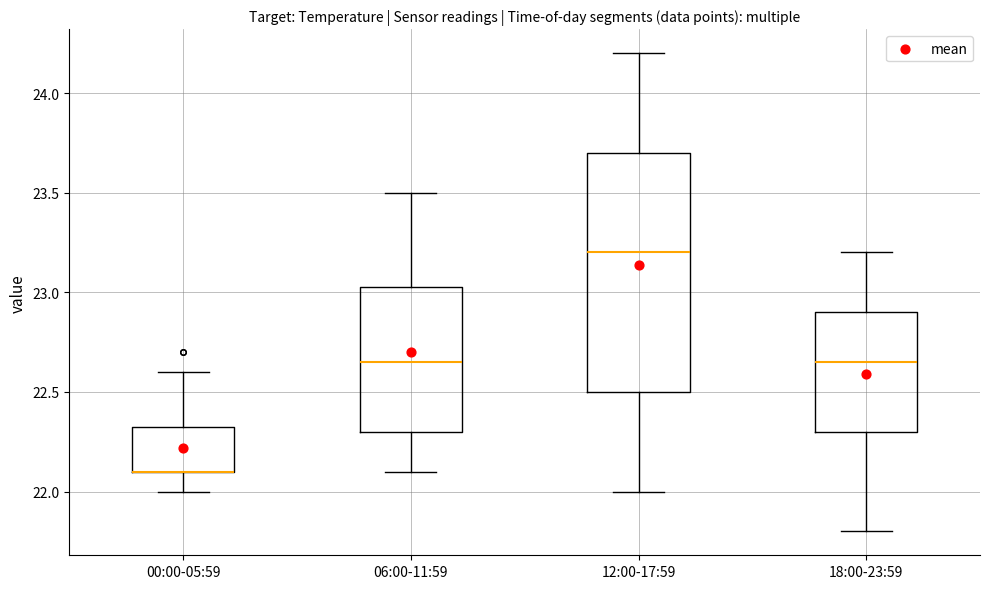

Where does the upper whisker of the box for 00:00-05:59 end on the y-axis? The values are not printed on the chart, so give them approximately, as read against the axis.

22.60